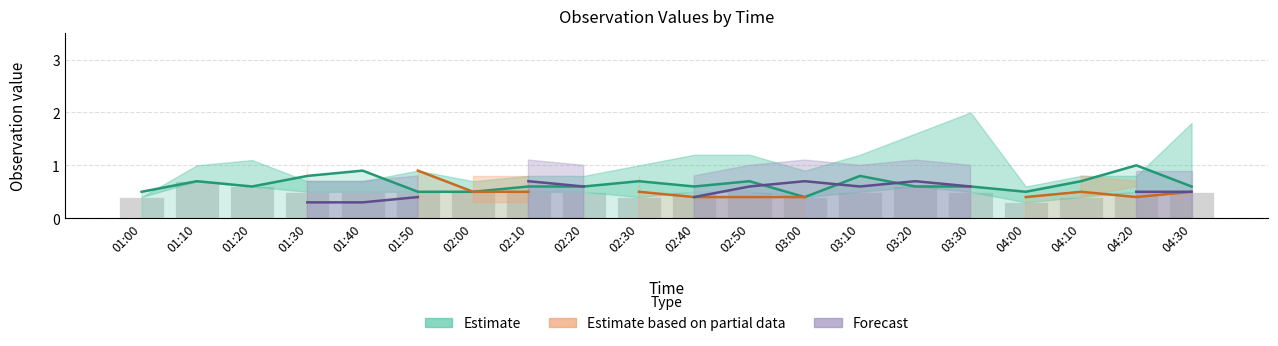

The Forecast series shows 0.7 at 03:00. True or false?

True